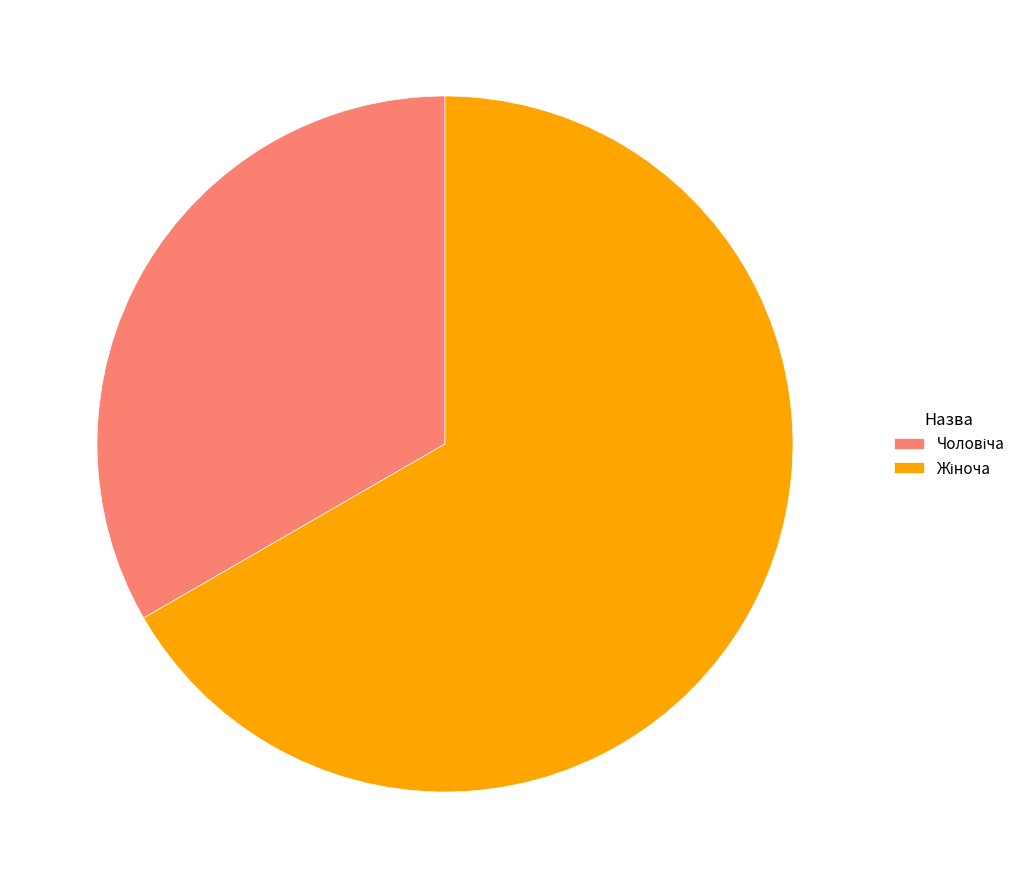

Is there a majority slice in this chart?

Yes